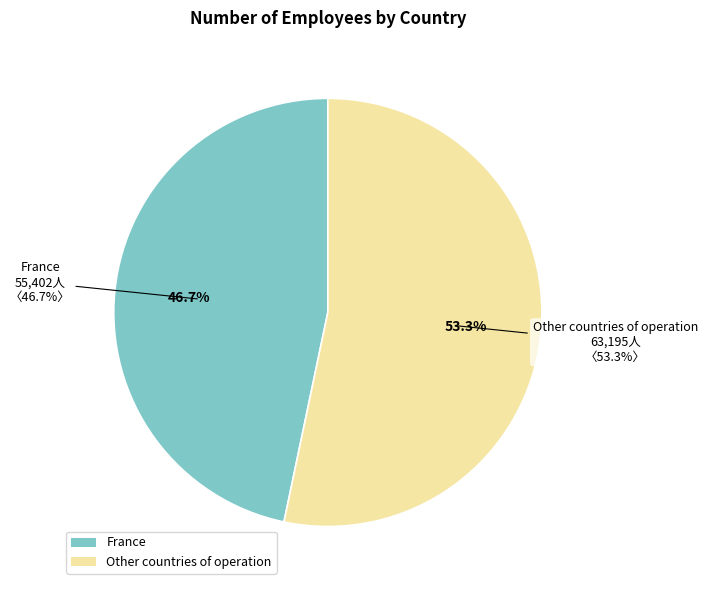

Which has a higher value, France or Other countries of operation?

Other countries of operation